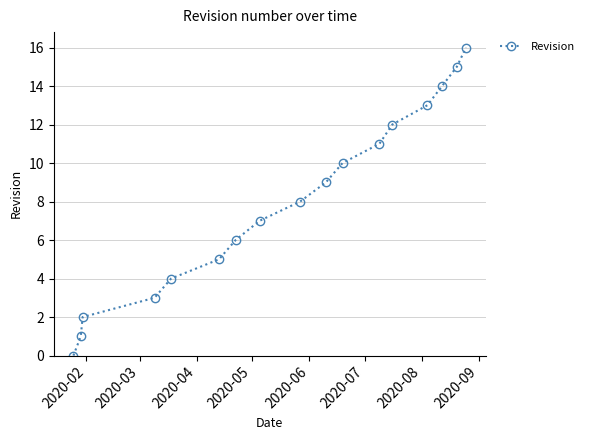

How many categories are shown in the chart?

17